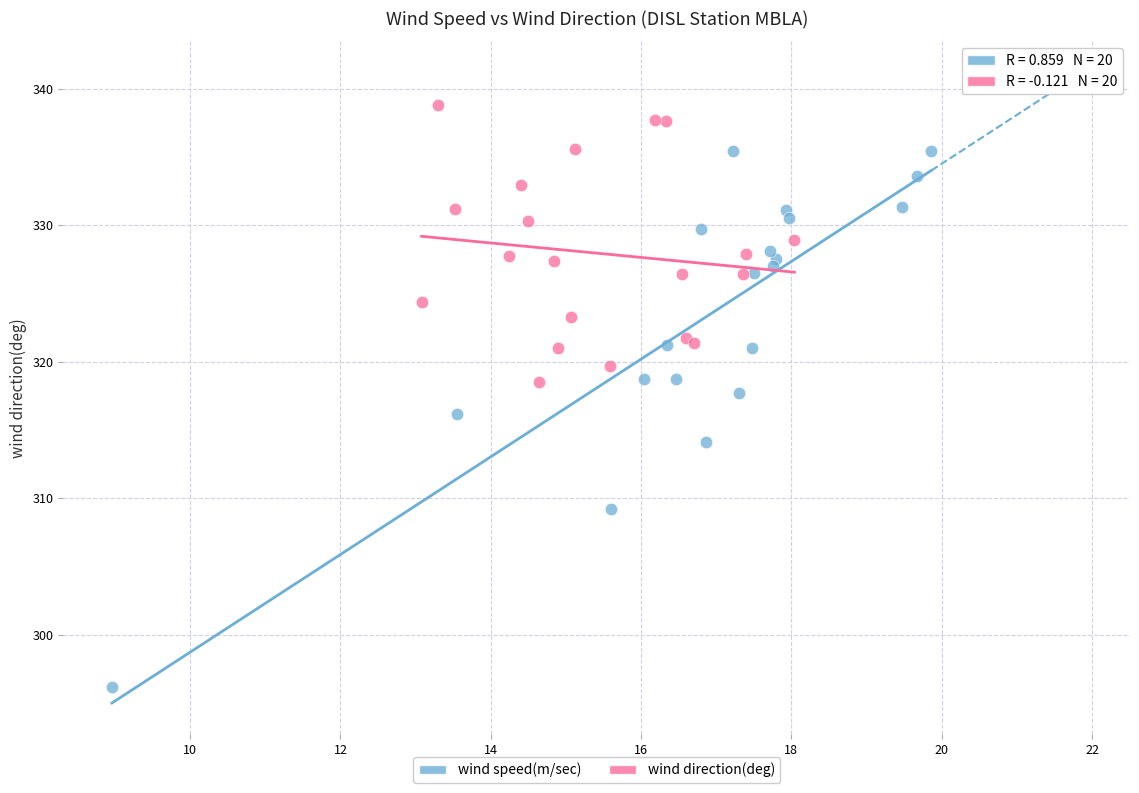

Which series reaches the minimum Y coordinate?

wind speed(m/sec)